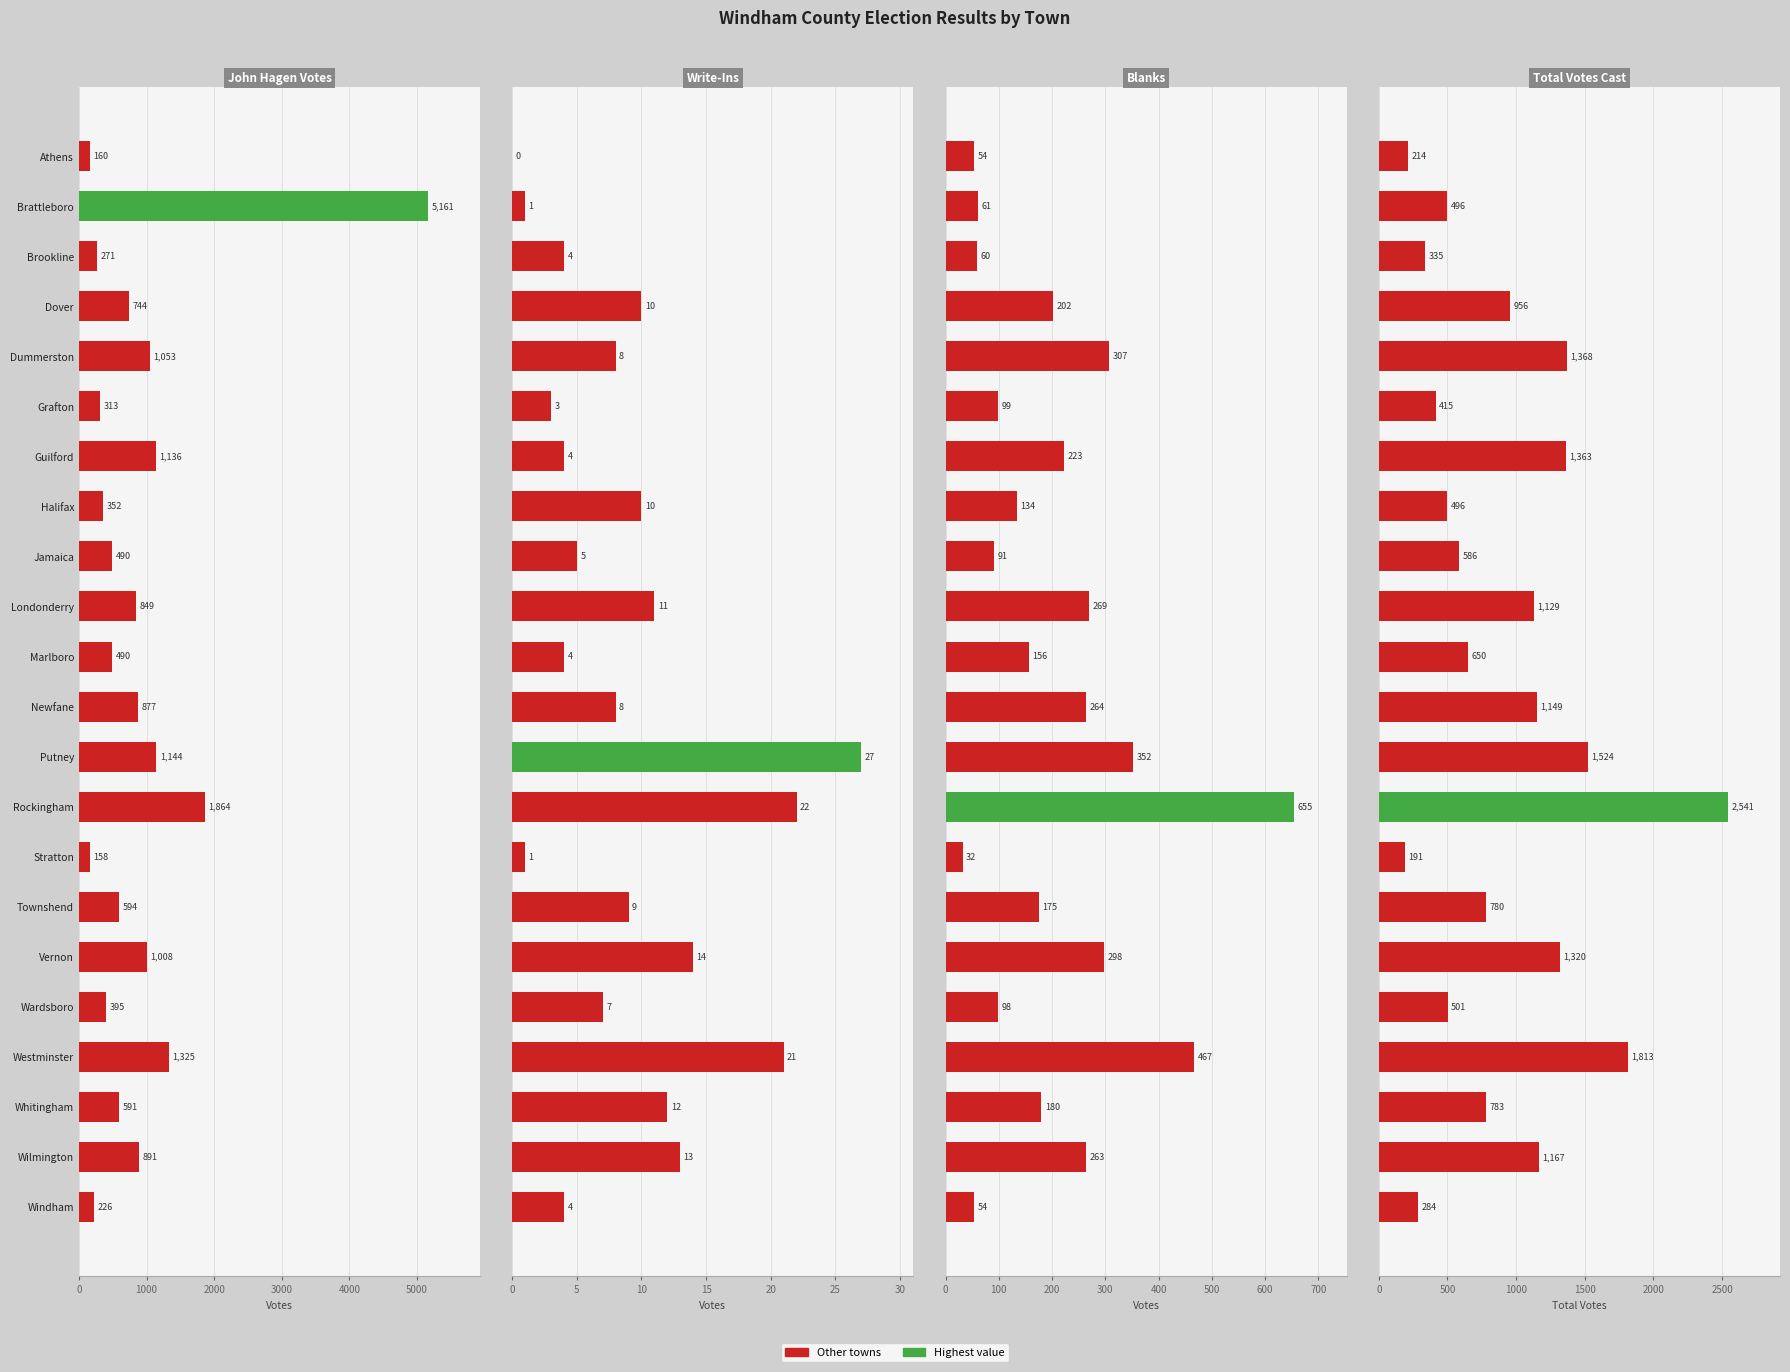

How many distinct data groups are displayed?

4